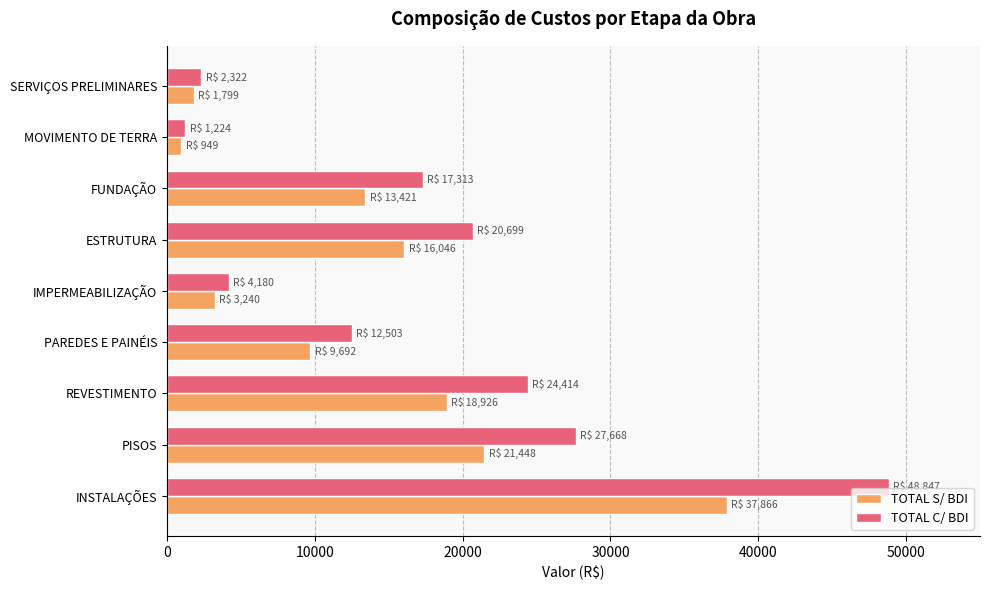

Between FUNDAÇÃO and REVESTIMENTO, which series saw the biggest shift?

TOTAL C/ BDI